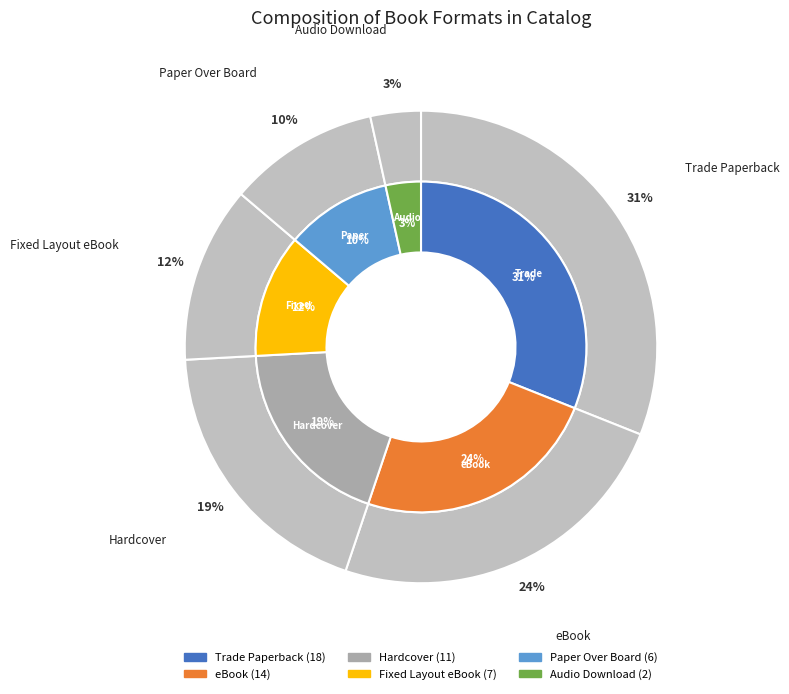

The eBook slice represents 17% of the pie. True or false?

False